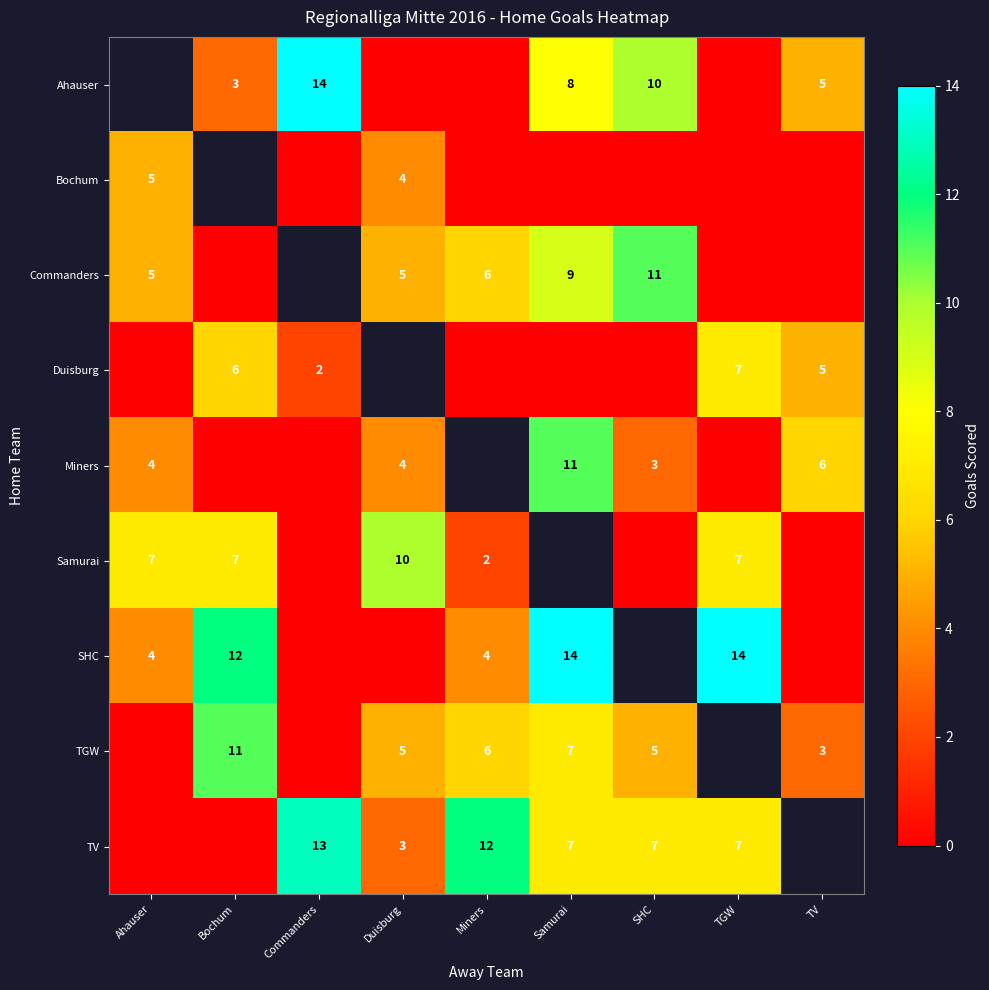

The TV series shows 8 at Commanders. True or false?

False